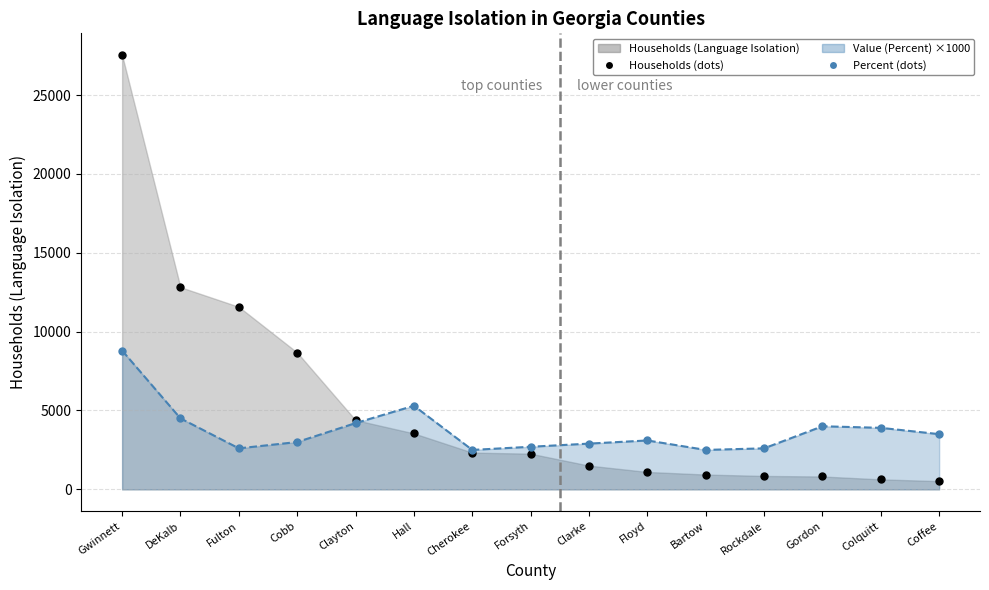

Is it true that Households (Language Isolation) equals 4391 at Clayton?

True